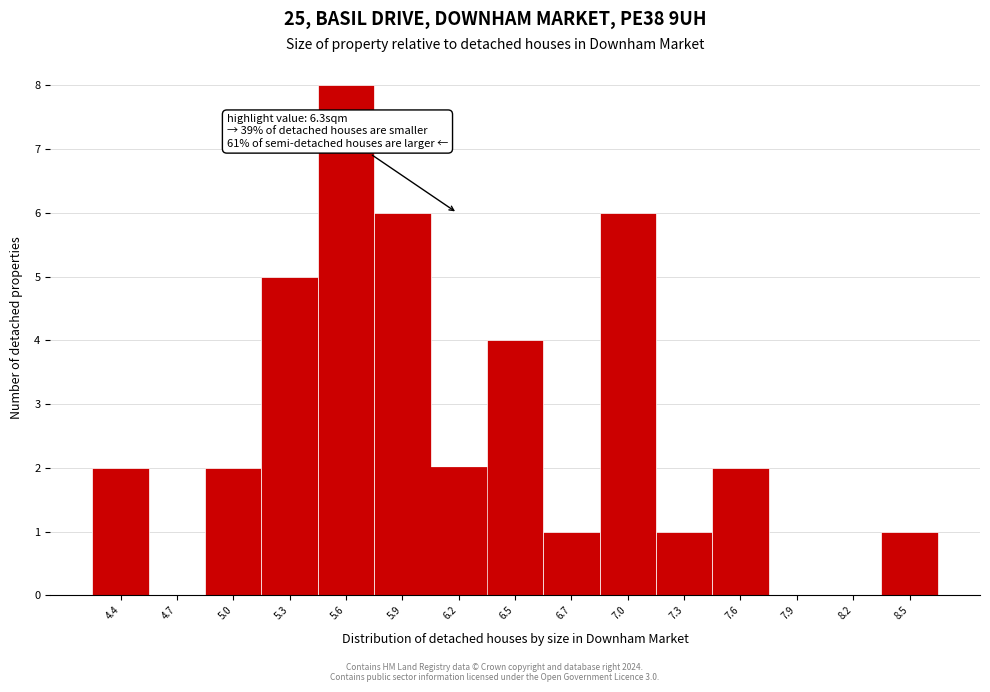

Reading right to left, transcribe all the data shown in this chart.

8.5=1	8.2=0	7.9=0	7.6=2	7.3=1	7.0=6	6.7=1	6.5=4	6.2=2	5.9=6	5.6=8	5.3=5	5.0=2	4.7=0	4.4=2